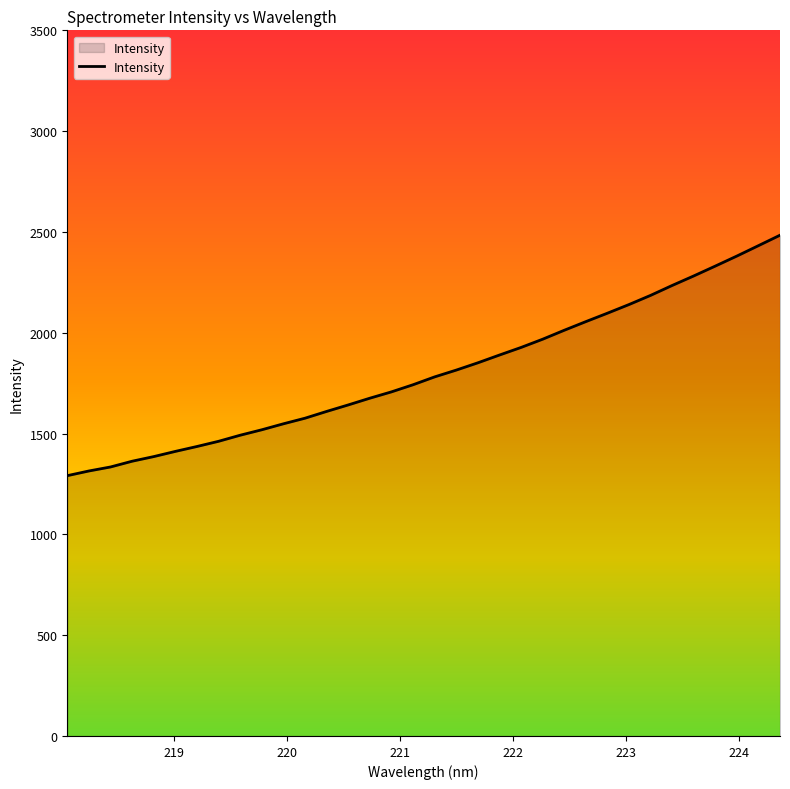

What is the difference between the maximum and minimum values?

1192.7